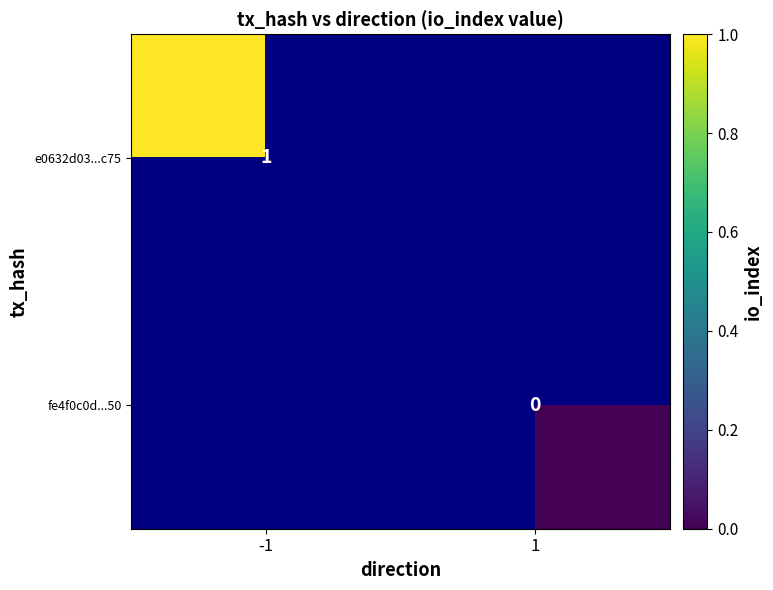

At which label is e0632d03...c75 closest to 1?

-1